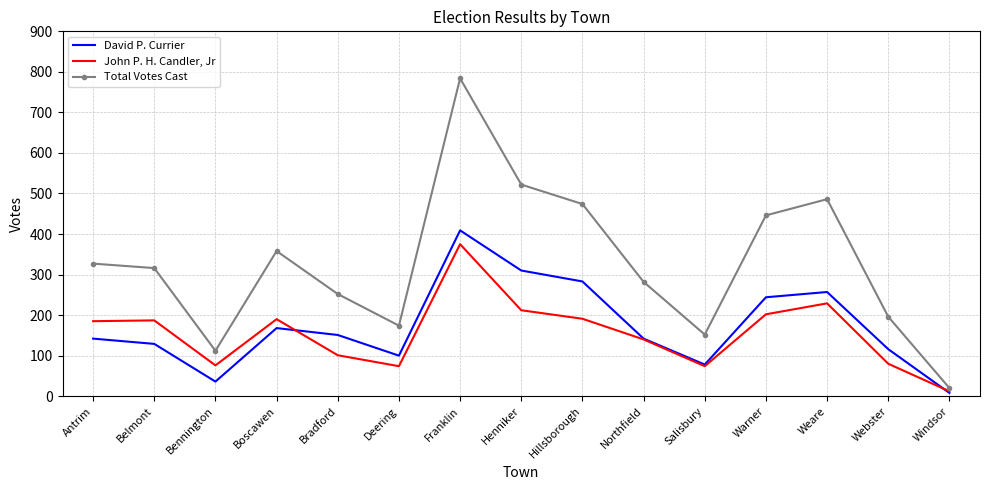

What is the difference between the John P. H. Candler, Jr values at Belmont and Warner?

15